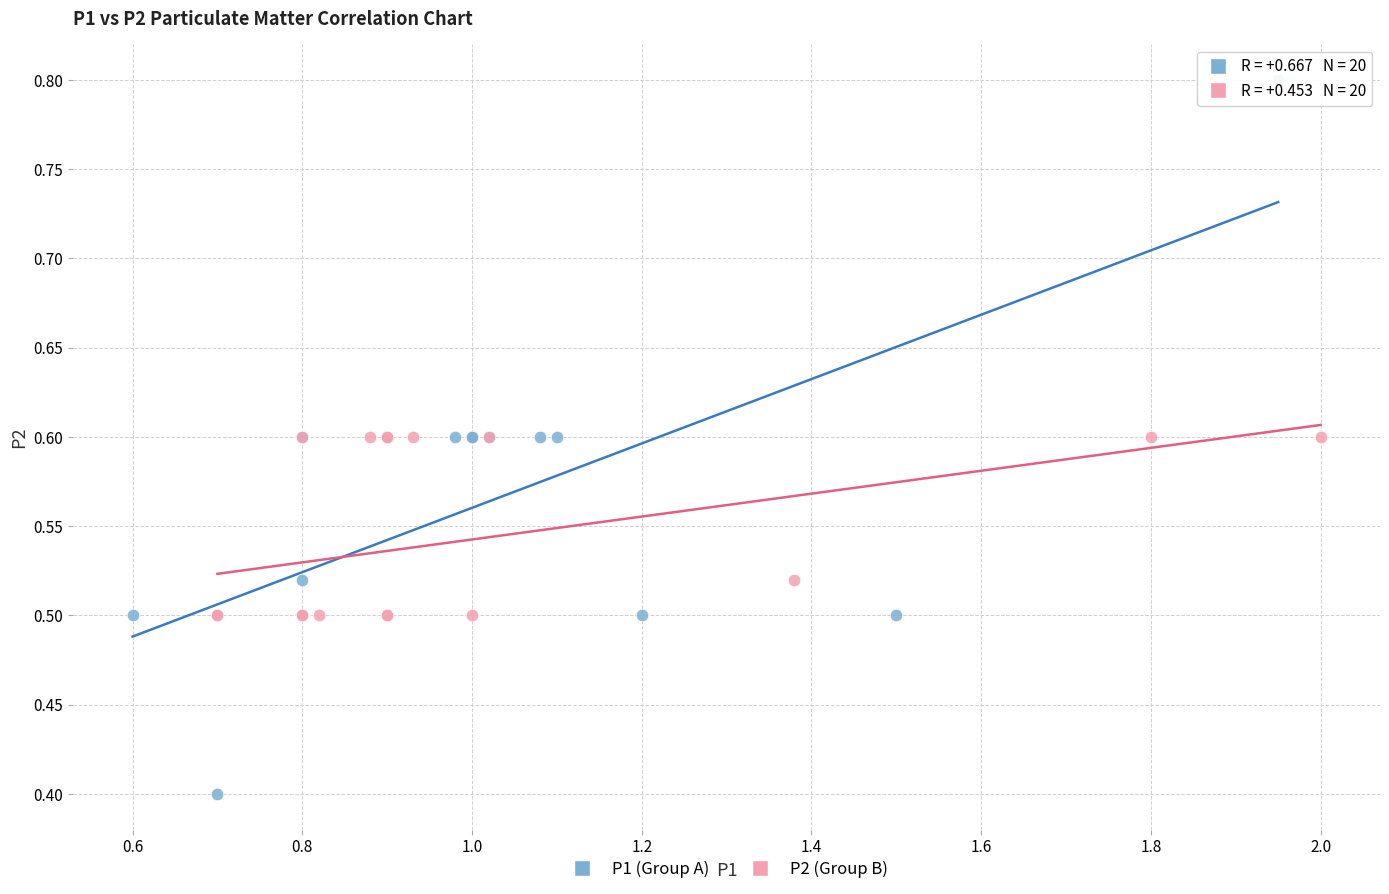

Which series contains the highest Y value?

P1 (Group A)